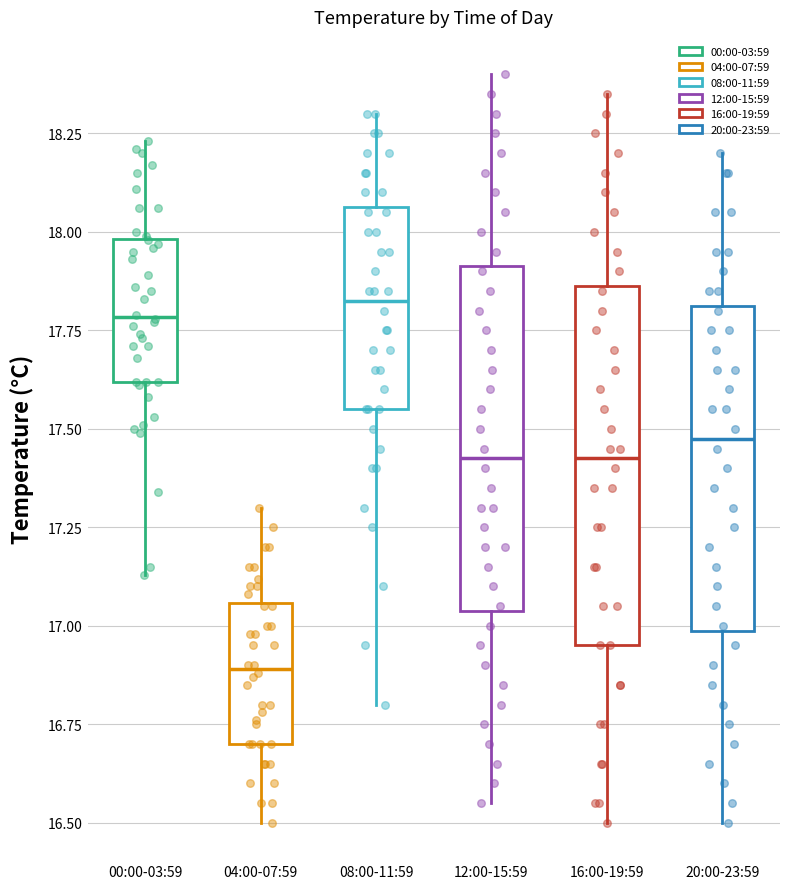

Which box has the lowest median line?

04:00-07:59